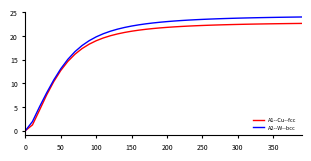

What is the highest value of the A1--Cu--fcc series?

22.7